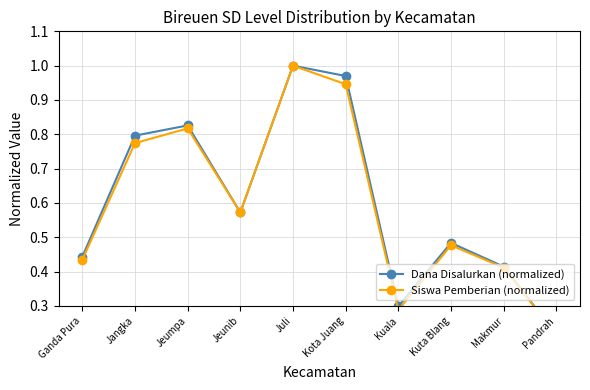

Which series has the largest range (max minus min)?

Siswa Pemberian (normalized)